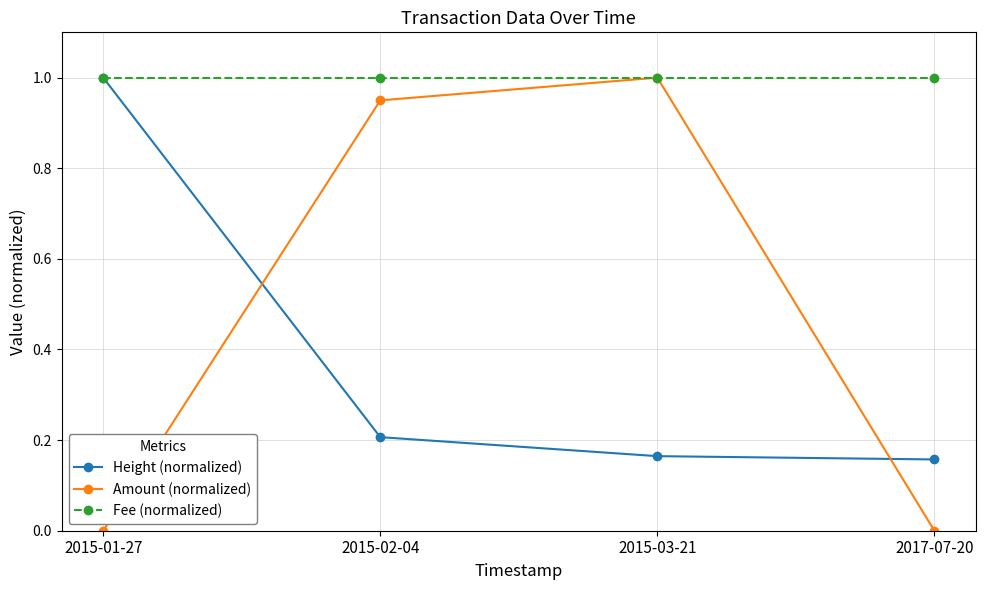

At 2017-07-20, list the series in order from largest to smallest.

Fee (normalized), Height (normalized), Amount (normalized)